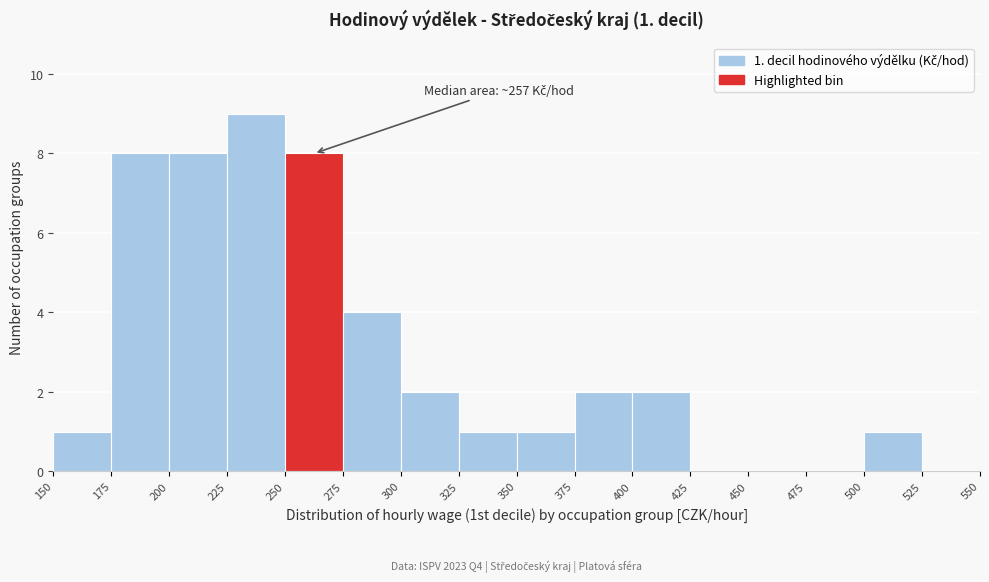

Which range on the x-axis has the tallest bar?

225 to 250